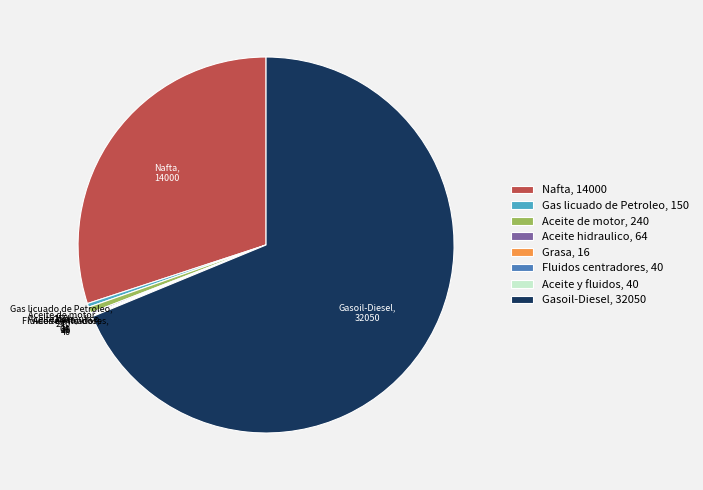

Does any single category account for the majority?

Yes